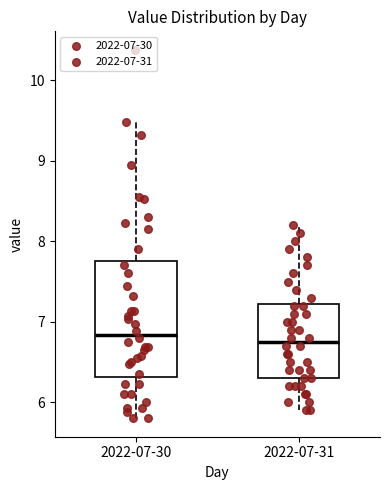

Reading left to right, transcribe this box plot: for each box, give where its median line is, the range the box spans, and where its two whiskers end, as read against the y-axis. The values are not printed on the chart, so give them approximately, as read against the axis.

2022-07-30: median 6.8, box 6.3 to 7.8, whiskers 5.8 to 9.5
2022-07-31: median 6.8, box 6.3 to 7.2, whiskers 5.9 to 8.2